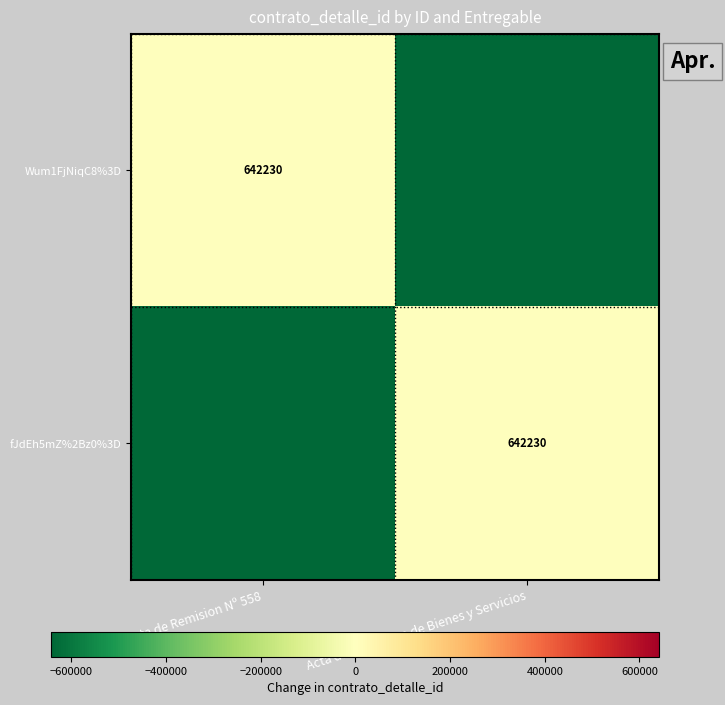

At which category is the sum across all series the highest?

Nota de Remision Nº 558